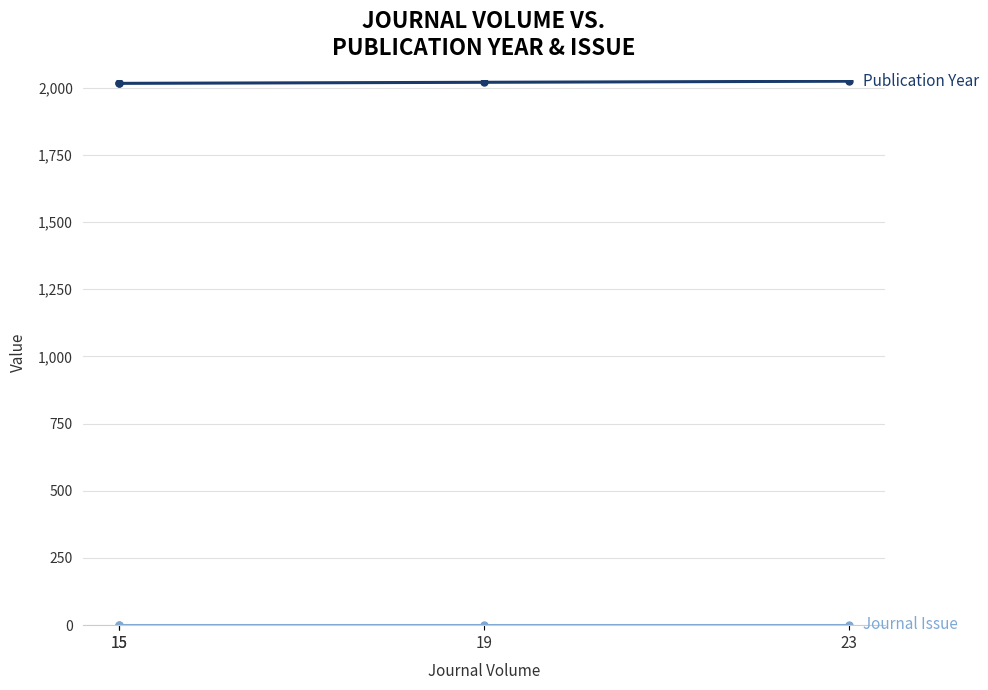

What is the sum of the Publication Year values at 23 and 15?

4040